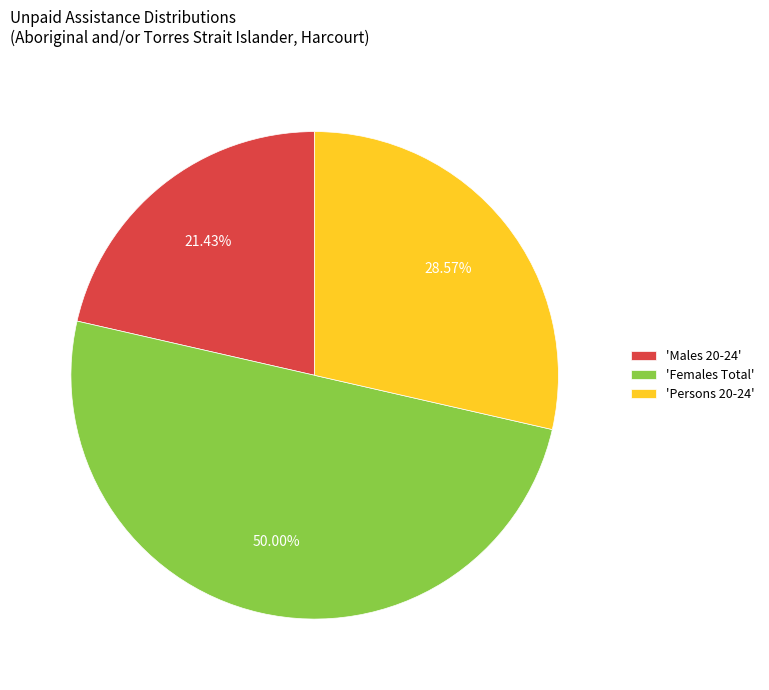

Rank the categories by value from highest to lowest.

'Females Total', 'Persons 20-24', 'Males 20-24'